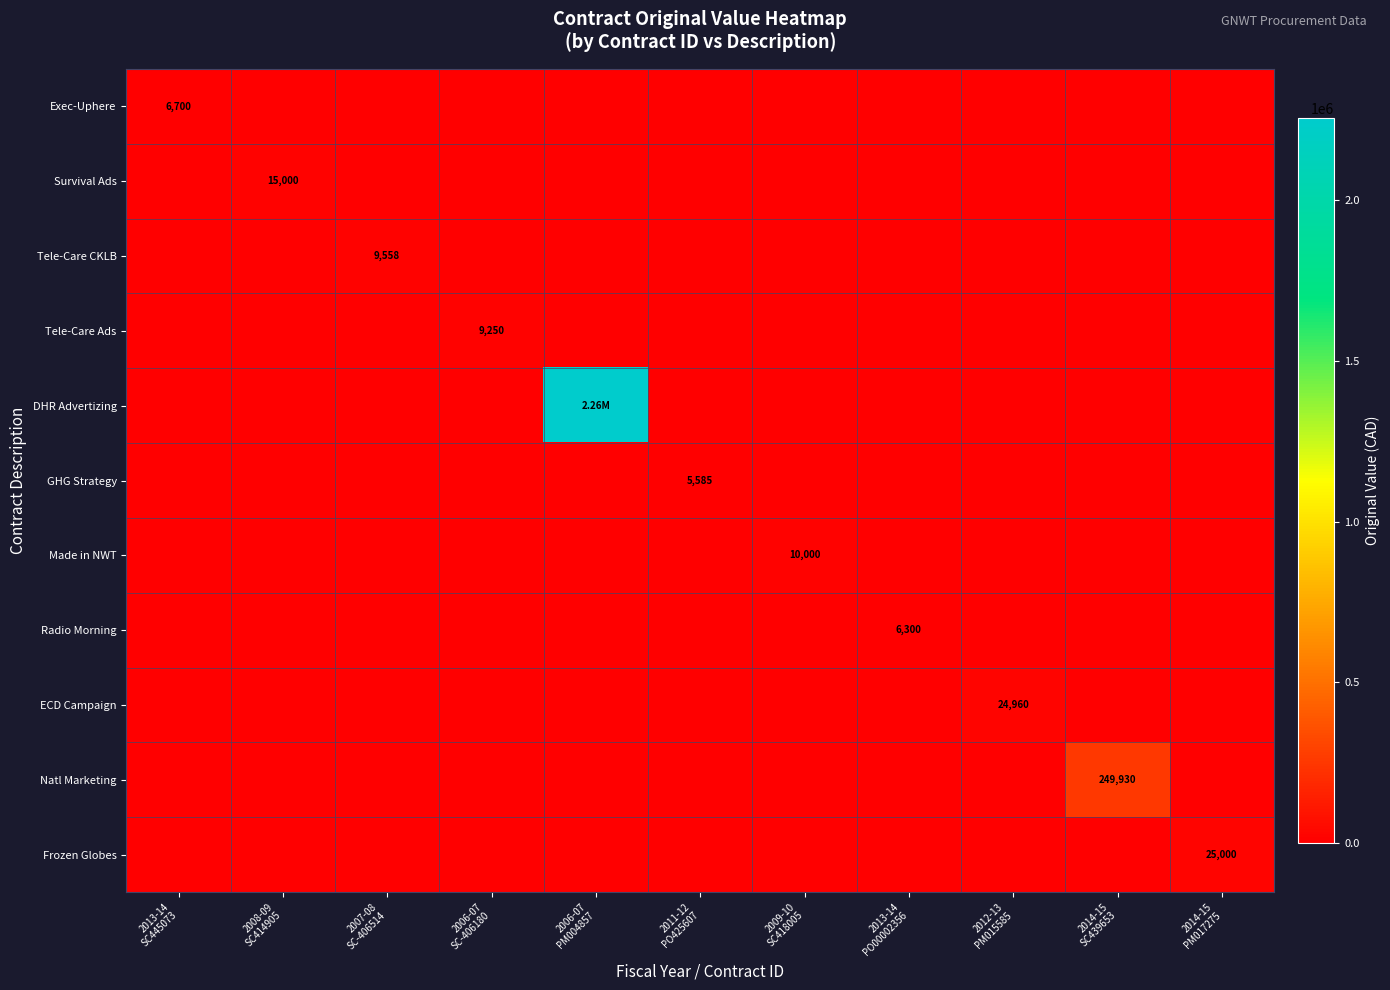

At which label is GHG Strategy closest to 2792?

2013-14 SC445073